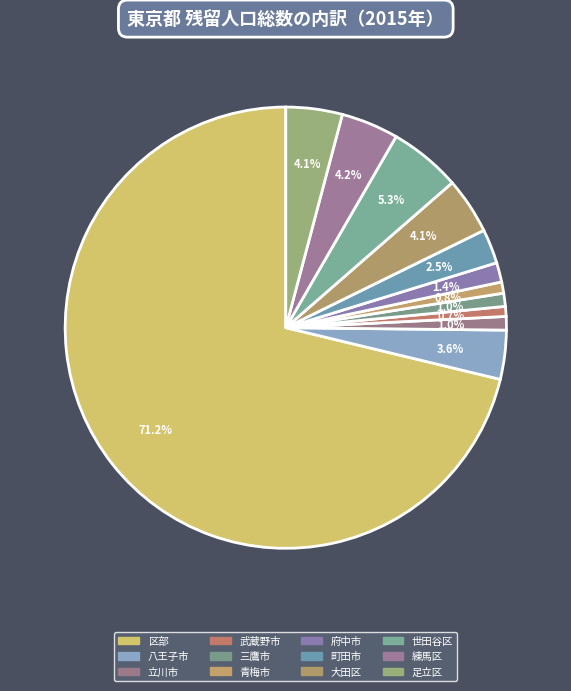

How many segments does this pie chart have?

12